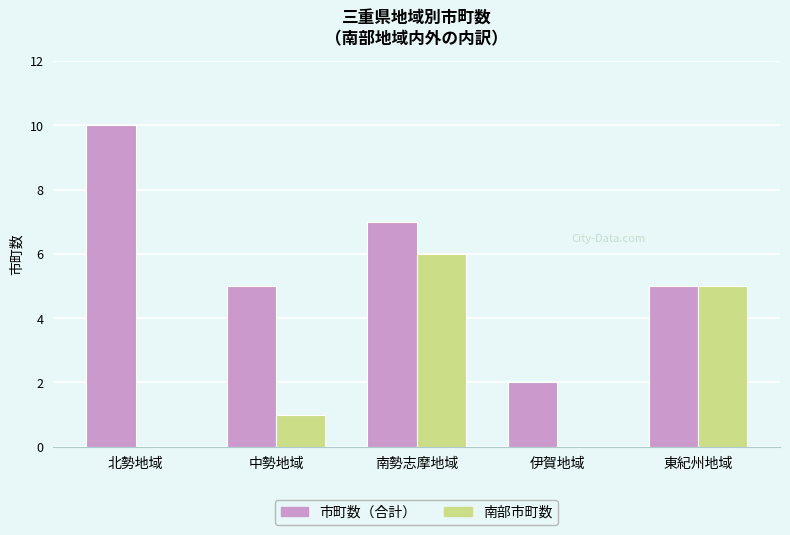

Where does the 市町数（合計） series first go above 5?

北勢地域